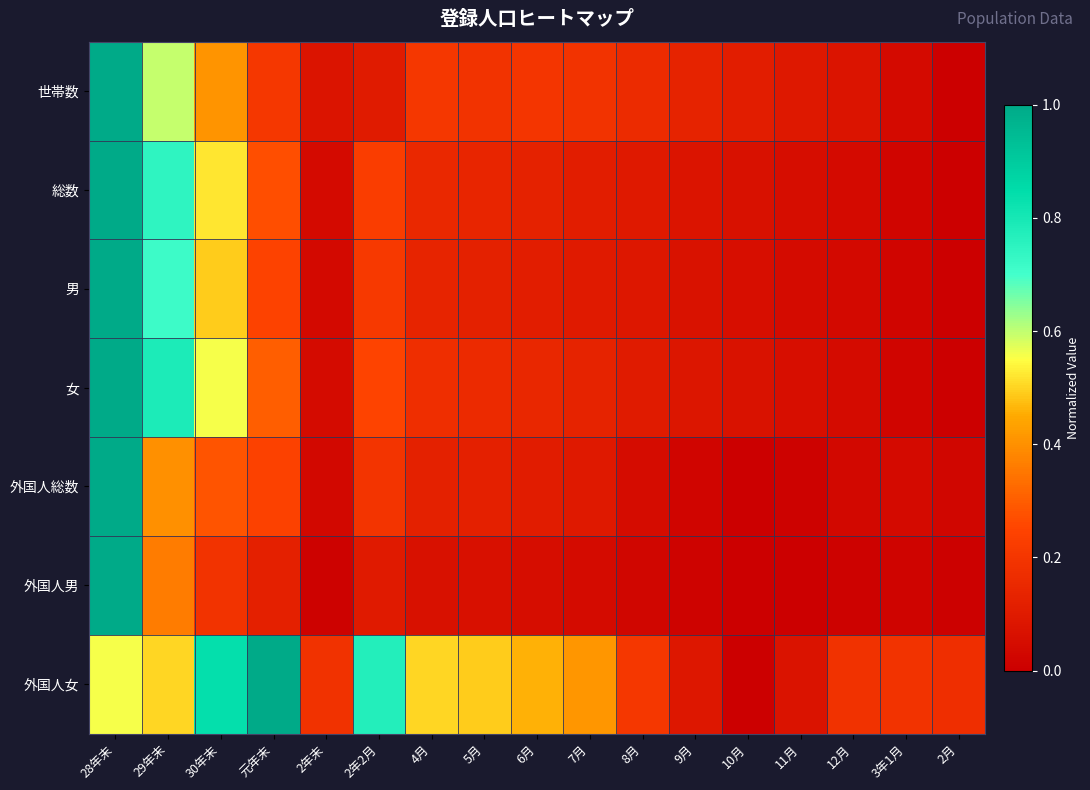

What is the total value across all series at 2年2月?

1.9